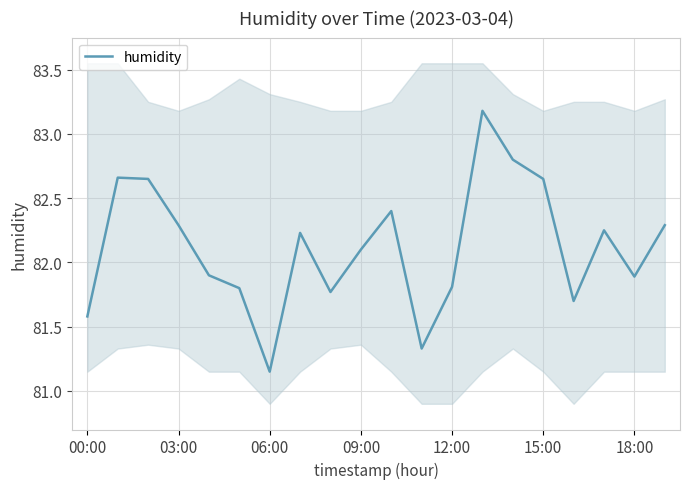

The humidity series shows 145.0 at 00:00. True or false?

False